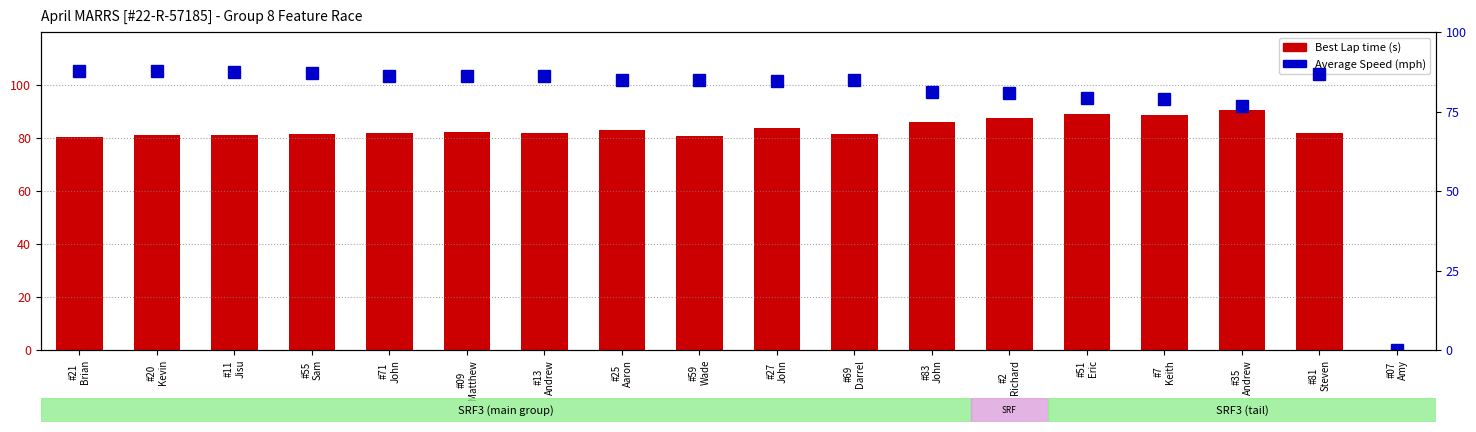

Which category has the highest value in the Average Speed series?

#21
Brian